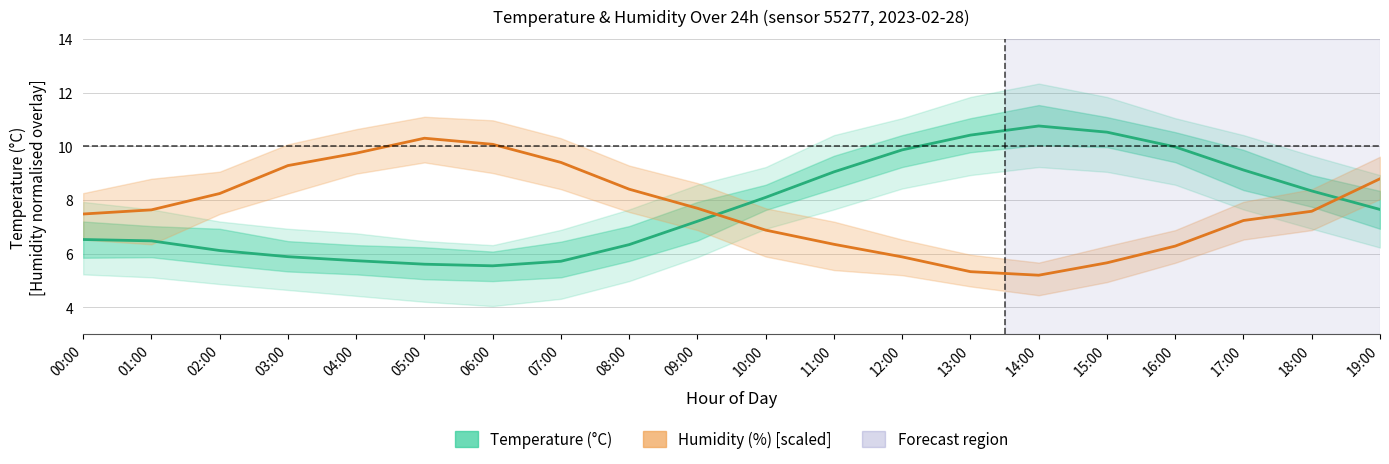

Reading right to left, list all the values displayed in this chart.

Temperature (°C): 19:00=7.7	18:00=8.3	17:00=9.1	16:00=10.0	15:00=10.5	14:00=10.8	13:00=10.4	12:00=9.9	11:00=9.1	10:00=8.1	09:00=7.2	08:00=6.3	07:00=5.7	06:00=5.5	05:00=5.6	04:00=5.7	03:00=5.9	02:00=6.1	01:00=6.5	00:00=6.5
Humidity (%) [right scale]: 19:00=8.8	18:00=7.6	17:00=7.2	16:00=6.3	15:00=5.7	14:00=5.2	13:00=5.3	12:00=5.9	11:00=6.4	10:00=6.9	09:00=7.7	08:00=8.4	07:00=9.4	06:00=10.1	05:00=10.3	04:00=9.7	03:00=9.3	02:00=8.2	01:00=7.6	00:00=7.5